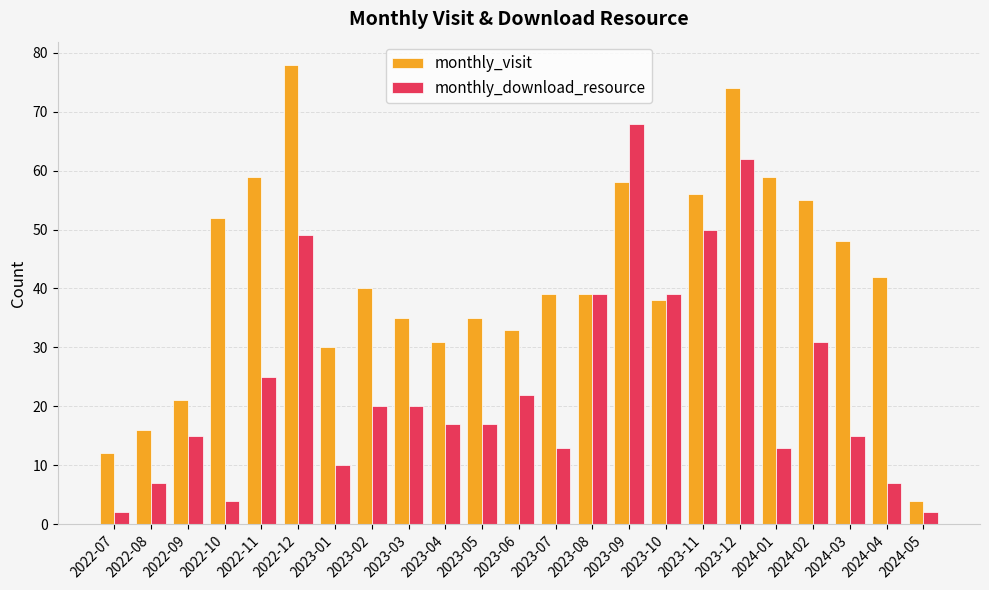

Reading left to right, what are all the values shown in this chart?

monthly_visit: 12	16	21	52	59	78	30	40	35	31	35	33	39	39	58	38	56	74	59	55	48	42	4
monthly_download_resource: 2	7	15	4	25	49	10	20	20	17	17	22	13	39	68	39	50	62	13	31	15	7	2